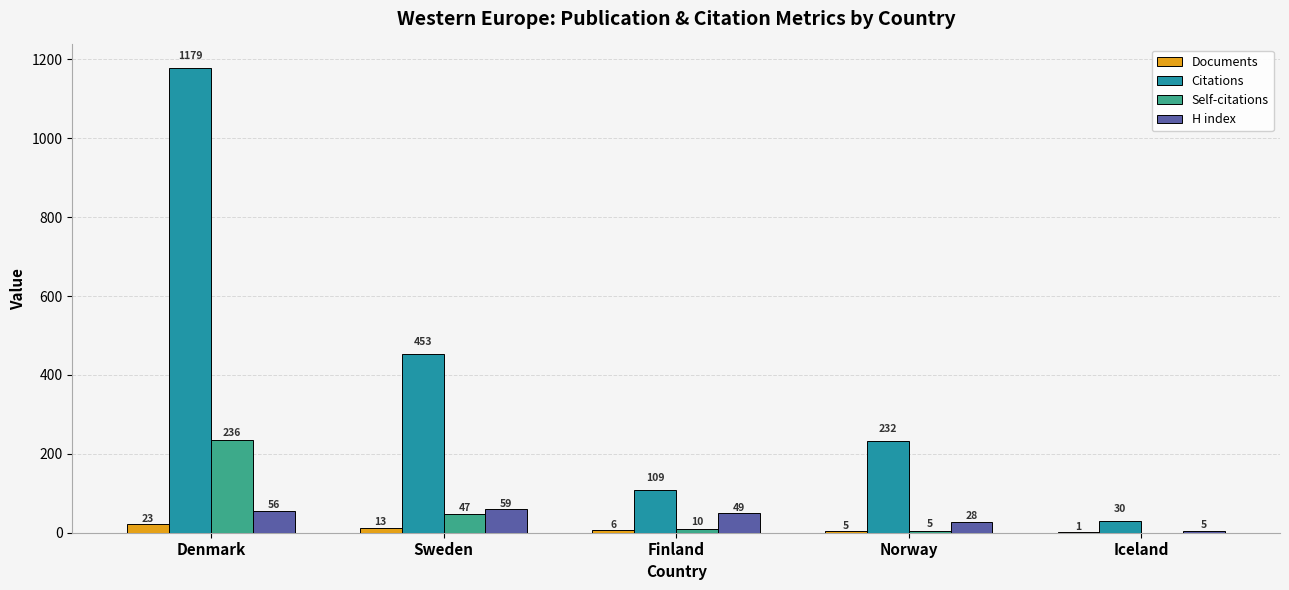

At which category is the sum across all series the highest?

Denmark